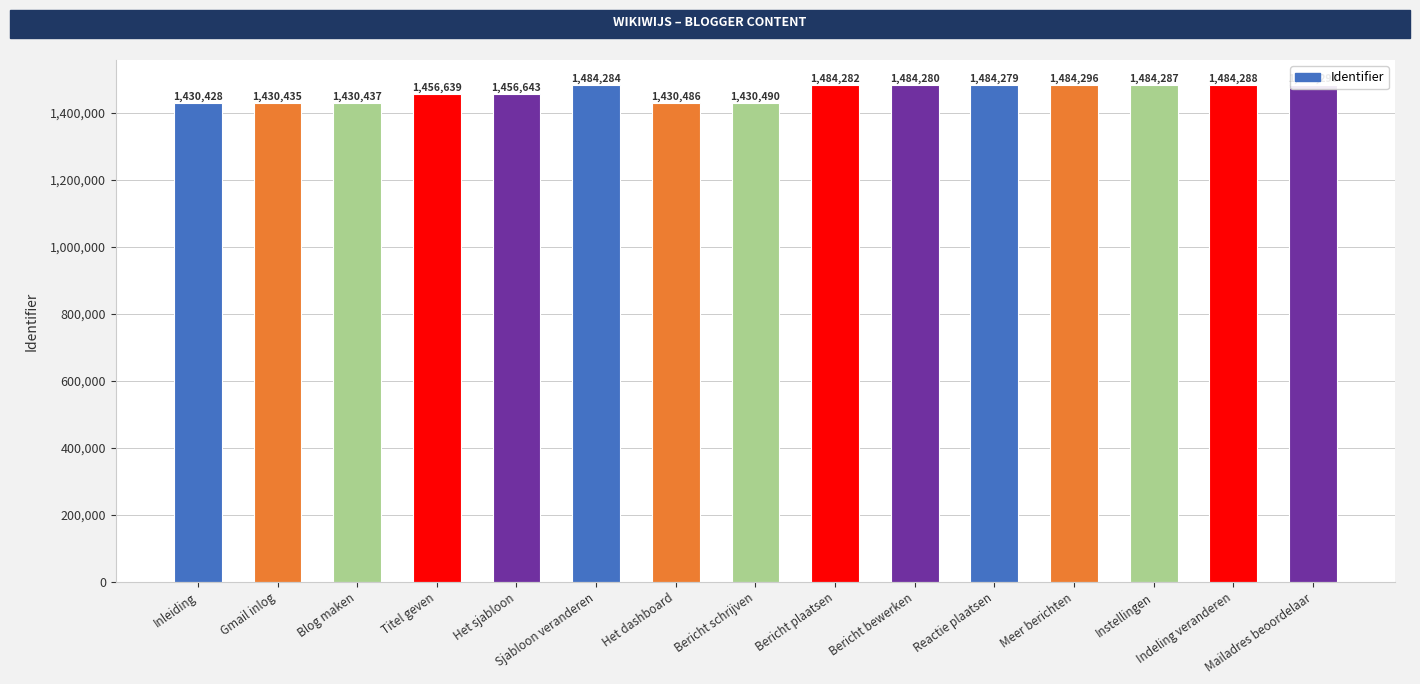

Where is the data nearest to the value 1457362?

Het sjabloon